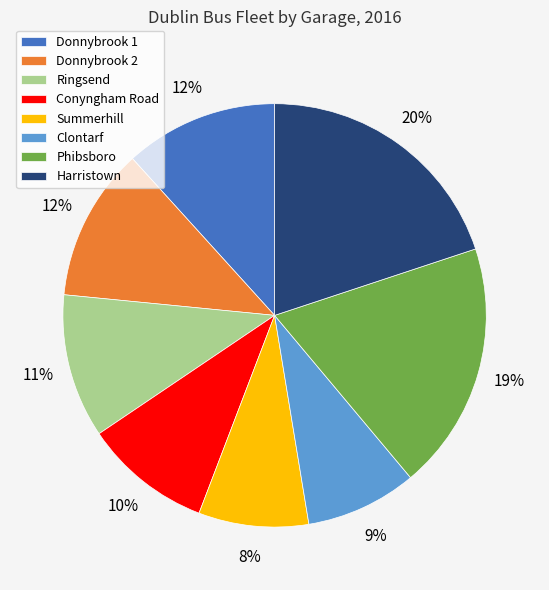

Between Donnybrook 2 and Harristown, which is larger?

Harristown